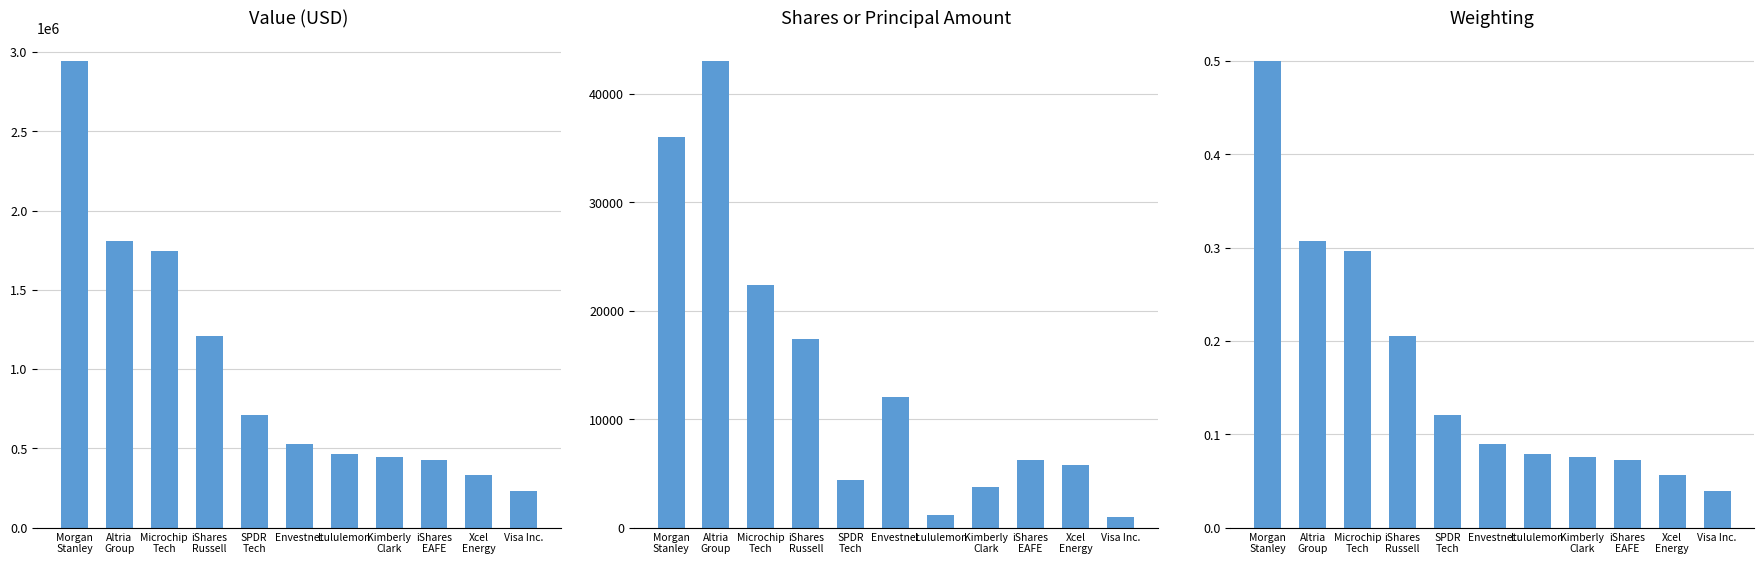

True or false: Value has a value of 528360.0 at Envestnet.

True